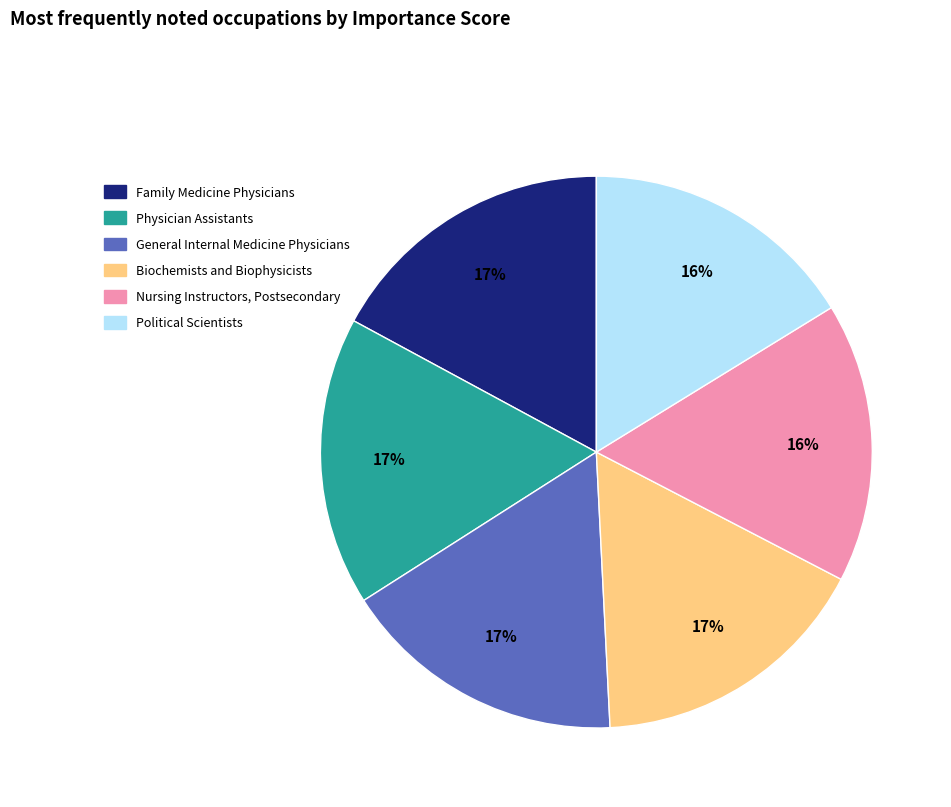

Does any single category account for the majority?

No